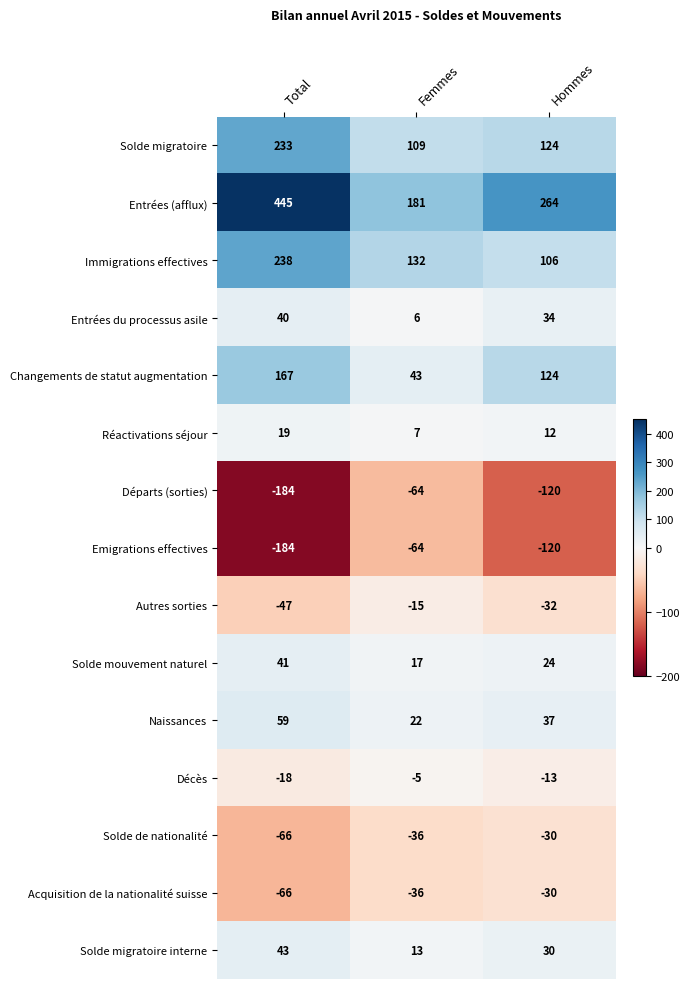

The value of Entrées du processus asile at Femmes is 6. True or false?

True